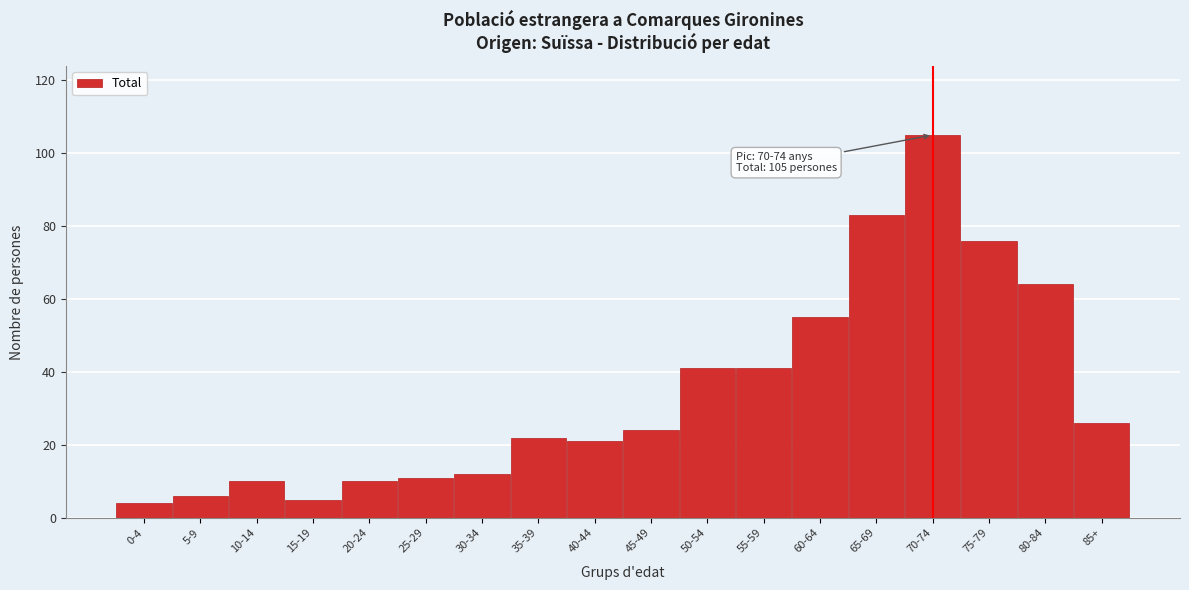

Reading left to right, what are all the values shown in this chart?

0-4=4	5-9=6	10-14=10	15-19=5	20-24=10	25-29=11	30-34=12	35-39=22	40-44=21	45-49=24	50-54=41	55-59=41	60-64=55	65-69=83	70-74=105	75-79=76	80-84=64	85+=26